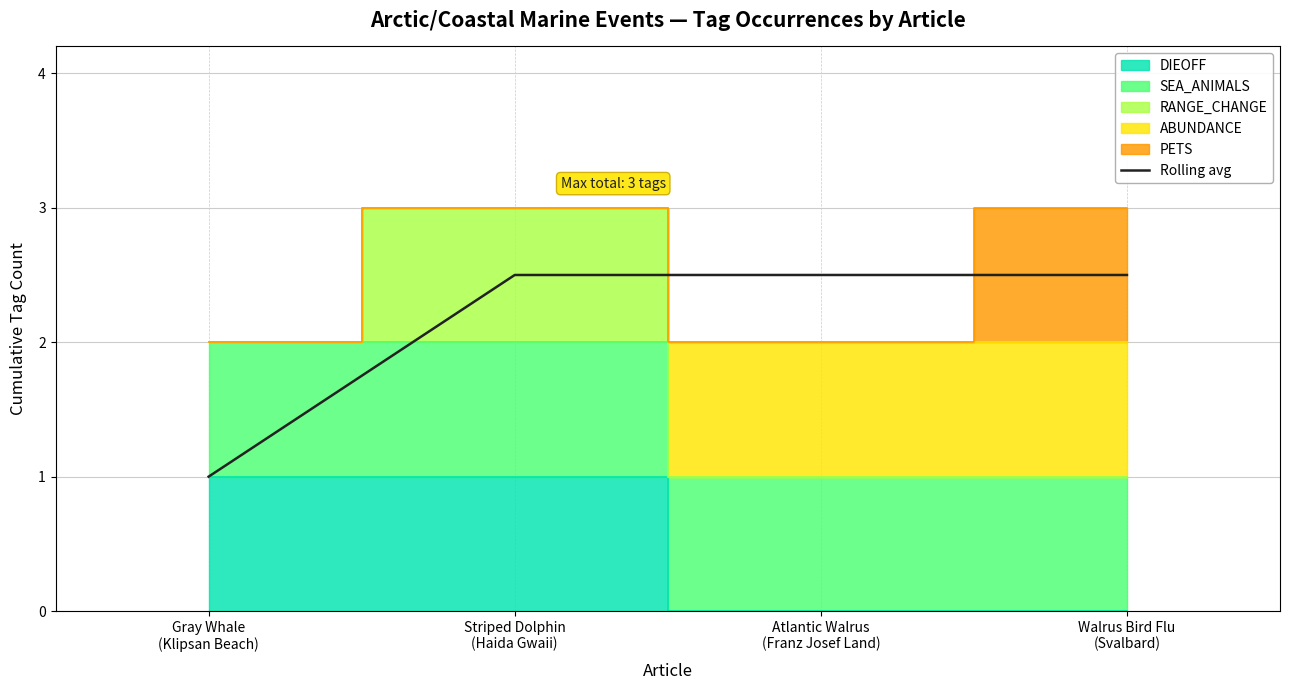

How many values are between 2 and 3?

3